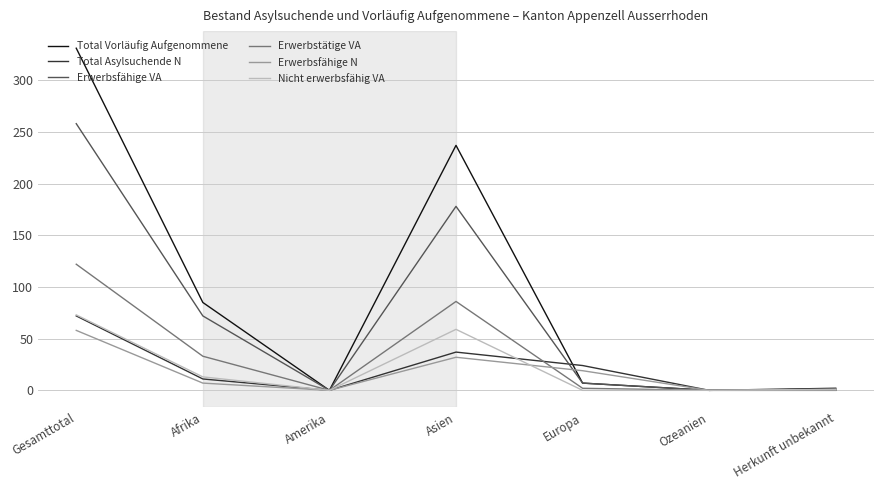

At which category does Erwerbstätige VA reach its first local valley?

Amerika